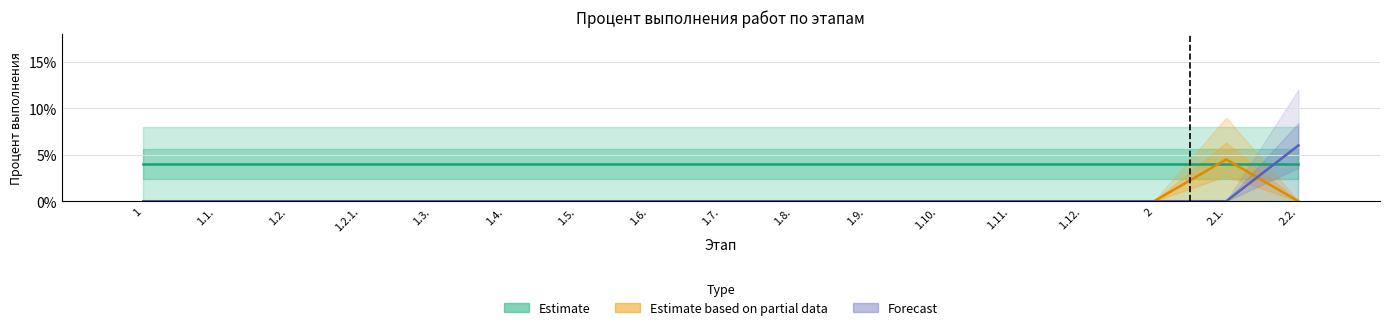

What is the maximum value shown in the chart?

0.1